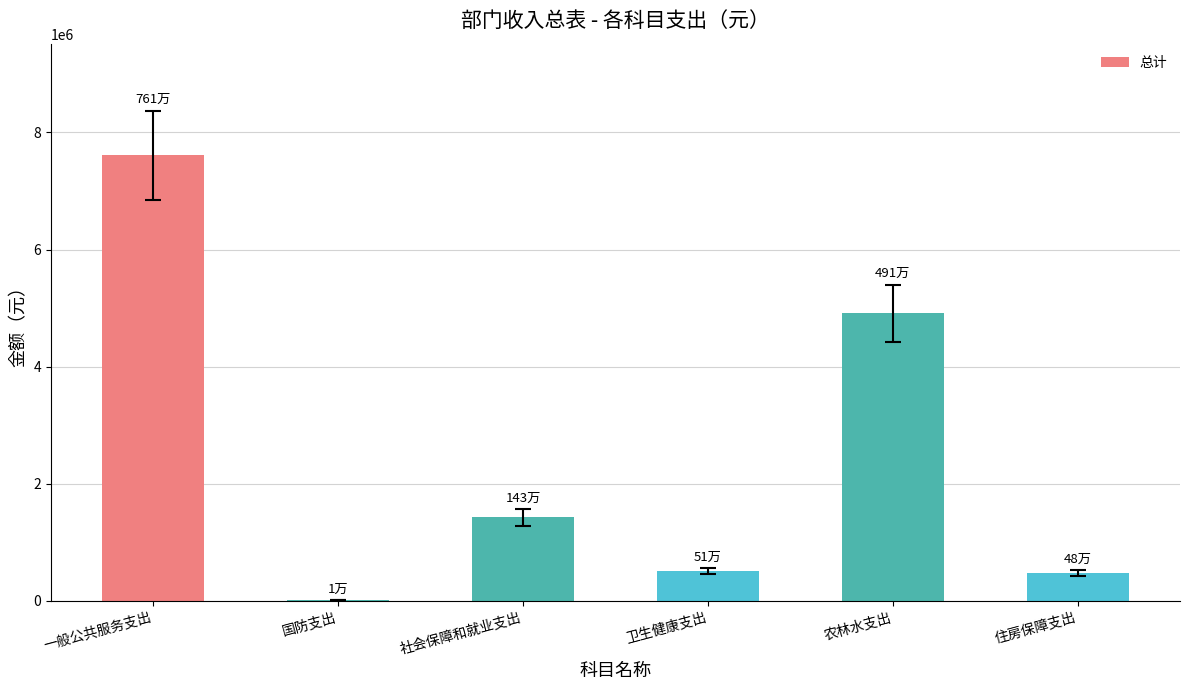

What is the sum of all values?

14957448.5